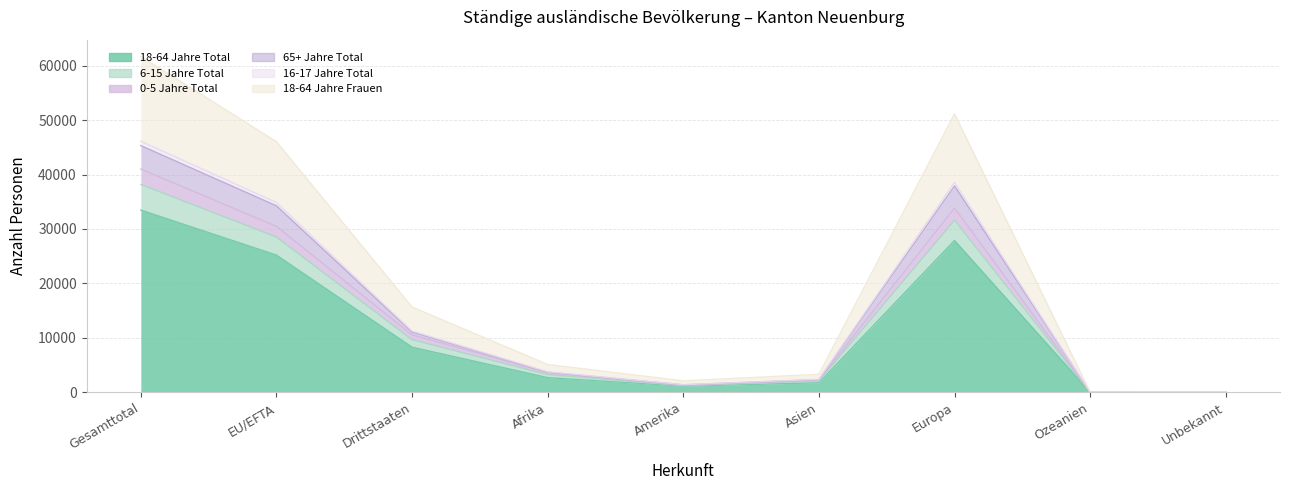

The value of 16-17 Jahre Total at Afrika is 3743. True or false?

True